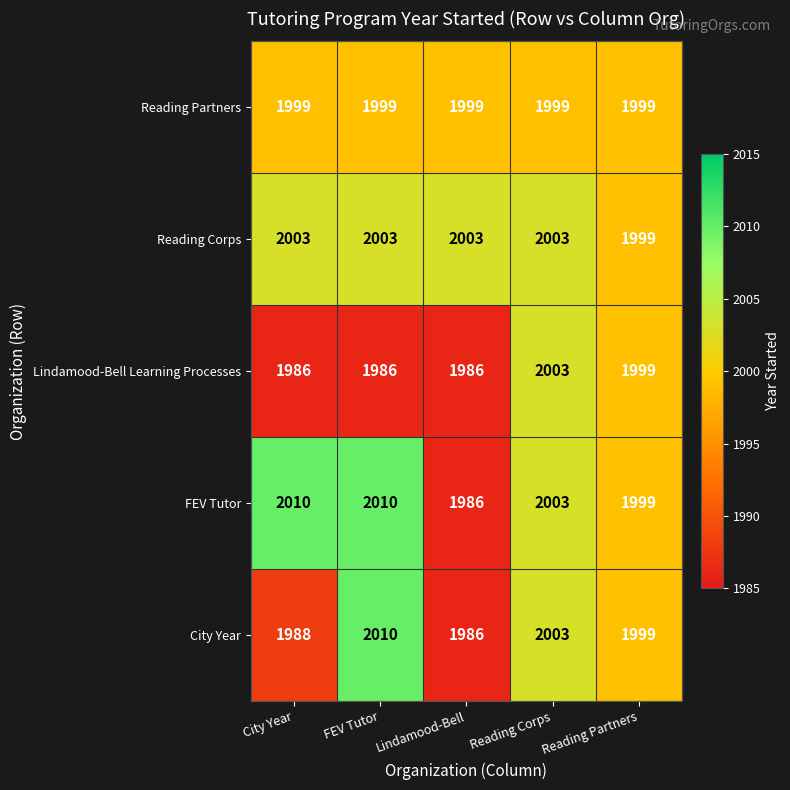

What is the maximum value shown in the chart?

2010